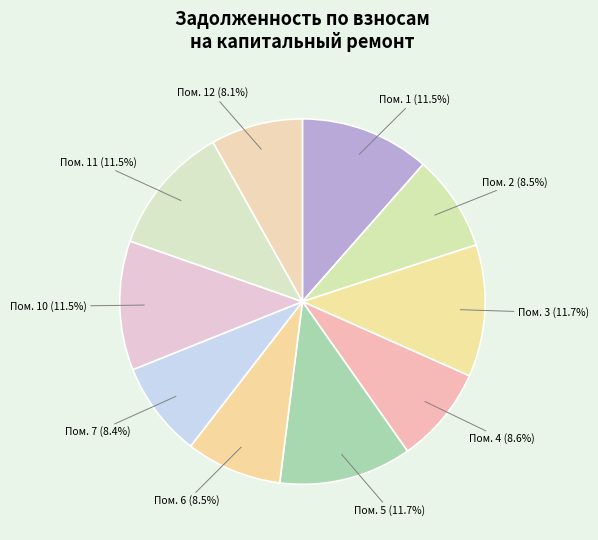

How many segments does this pie chart have?

10